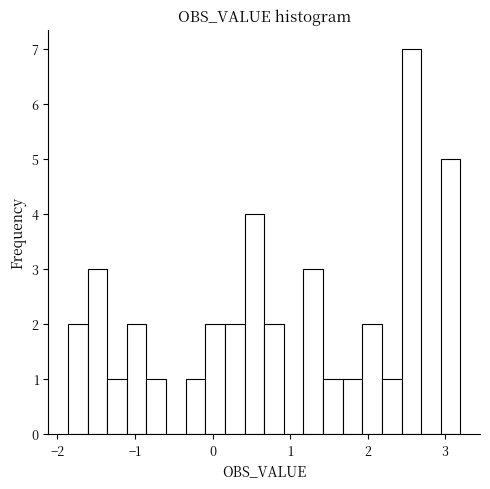

Read against the x-axis, roughly where is the centre of the tallest bar?

2.6